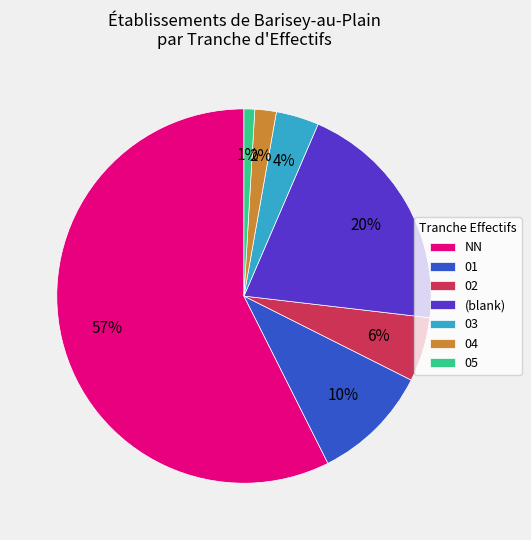

What percentage is the 03 slice, to the nearest percent?

4%